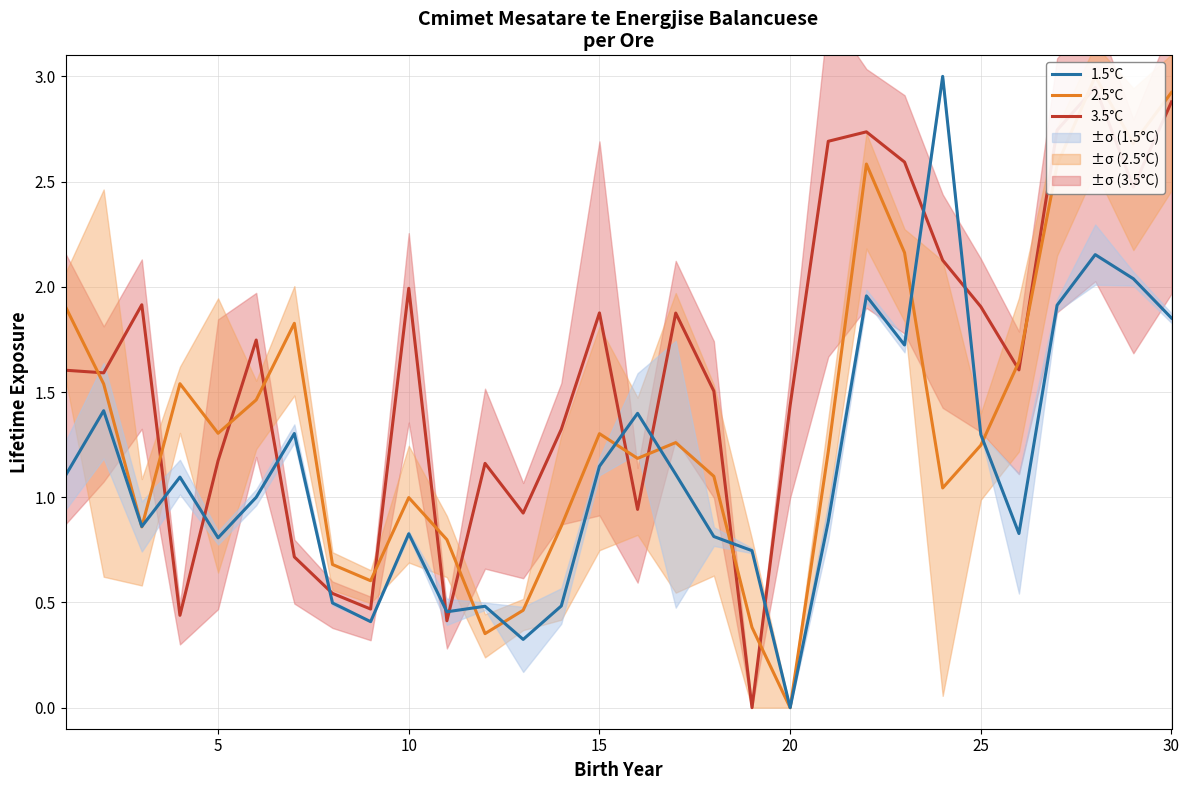

What is the highest value of the 1.5°C series?

3.0